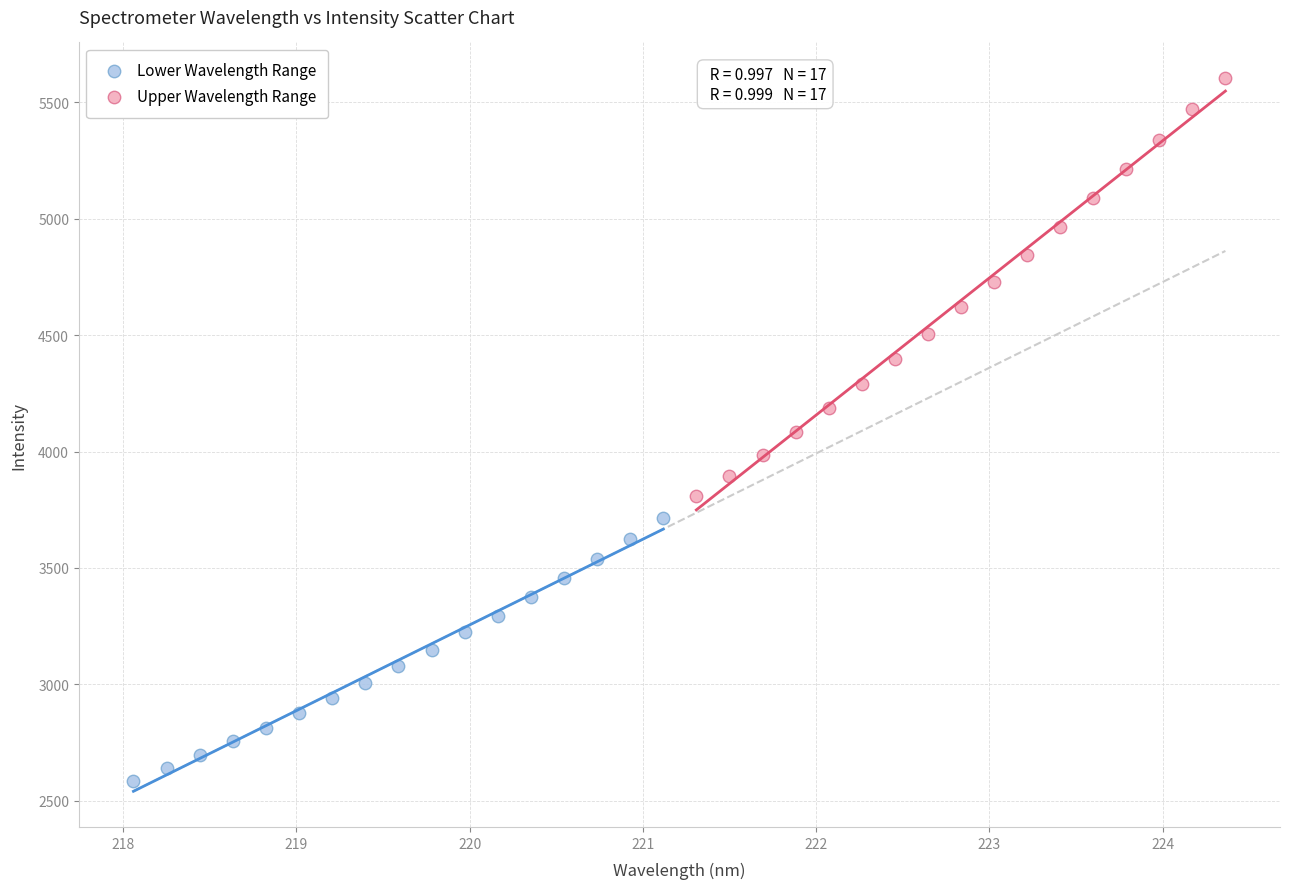

What are all the series names shown in the legend?

Lower Wavelength Range, Upper Wavelength Range